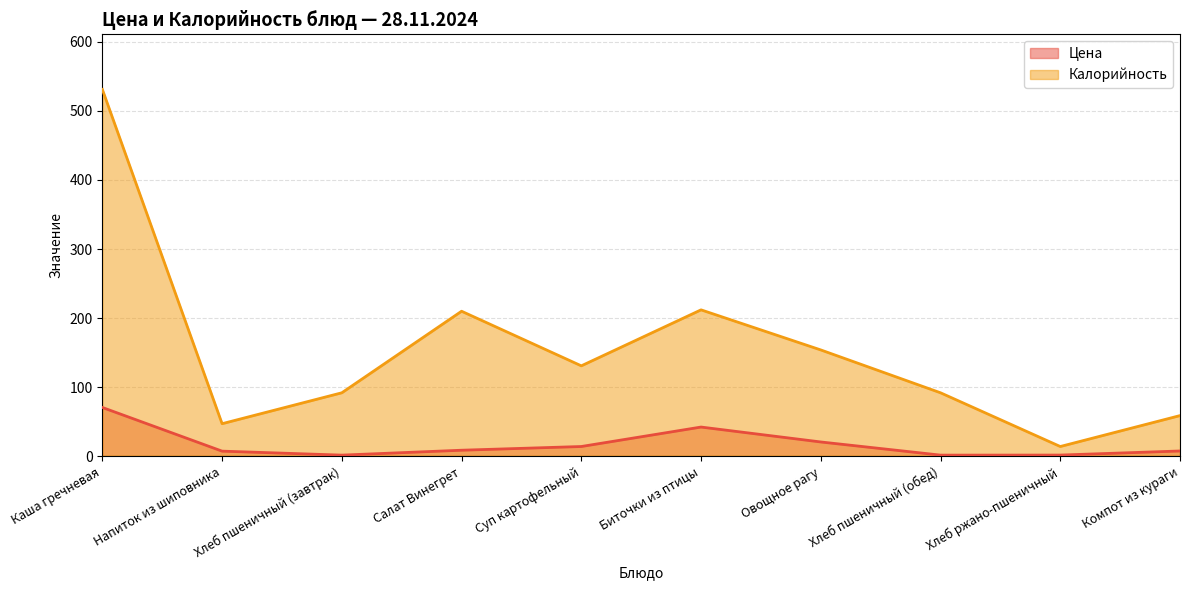

Rank the series at Каша гречневая from lowest to highest value.

Цена, Калорийность